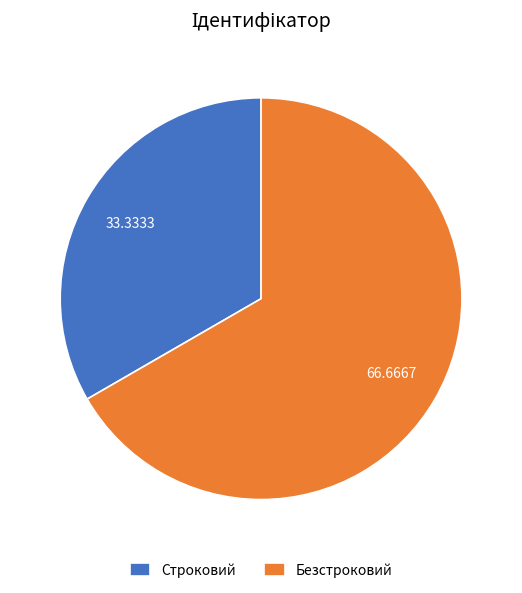

Which category accounts for the majority?

Безстроковий